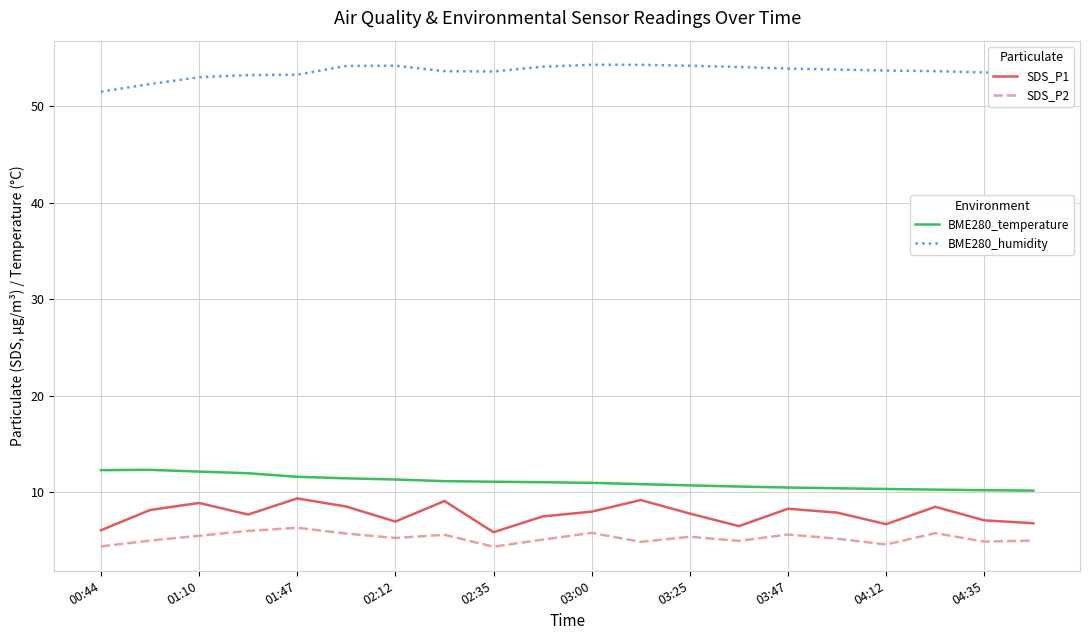

What is the minimum value shown in the chart?

4.4